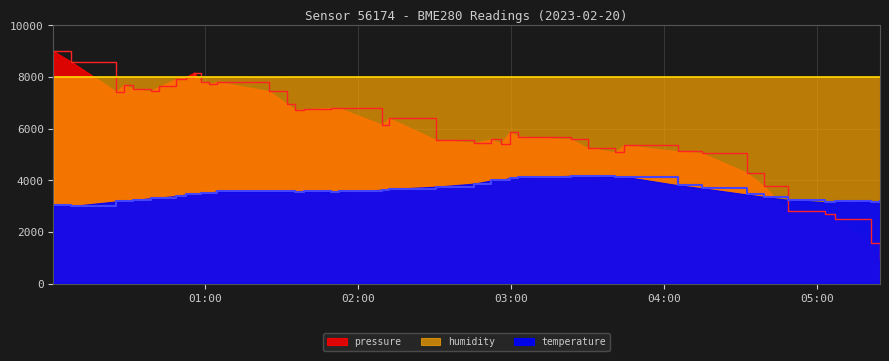

What is the label of the 15th point from the left?

2023-02-20T01:32:08